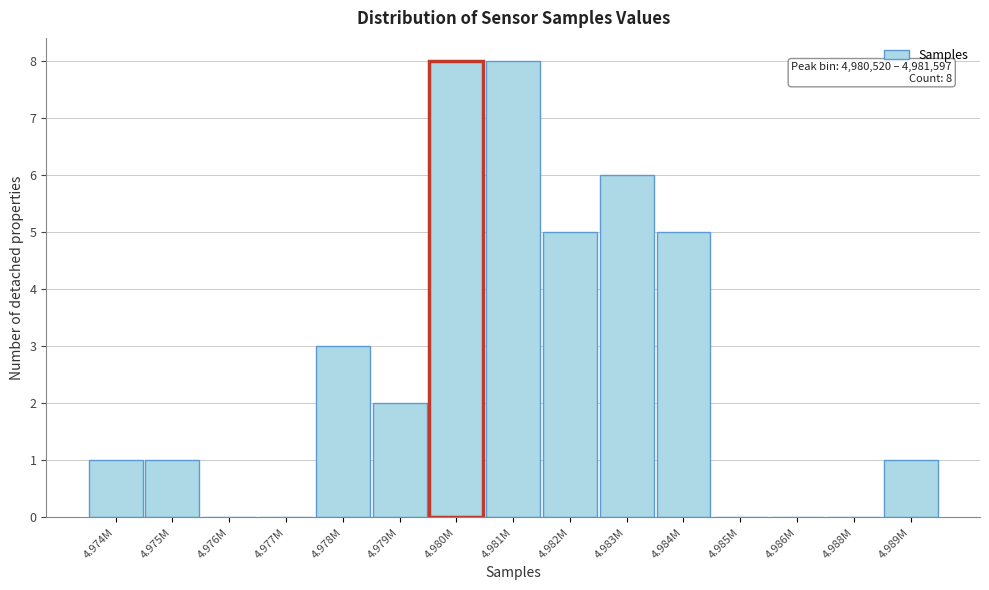

Reading left to right, list all the values displayed in this chart.

4.974M=1	4.975M=1	4.976M=0	4.977M=0	4.978M=3	4.979M=2	4.980M=8	4.981M=8	4.982M=5	4.983M=6	4.984M=5	4.985M=0	4.986M=0	4.988M=0	4.989M=1